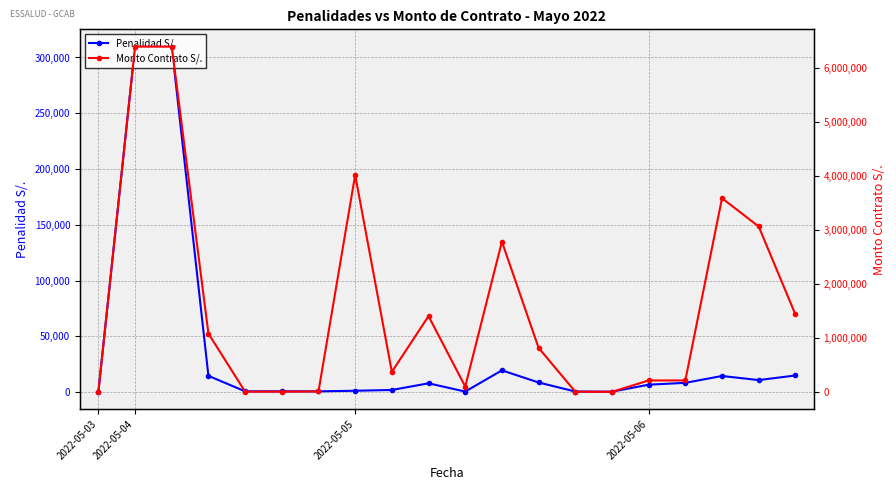

Which category has the highest value in the Monto Contrato S/. series?

2022-05-04